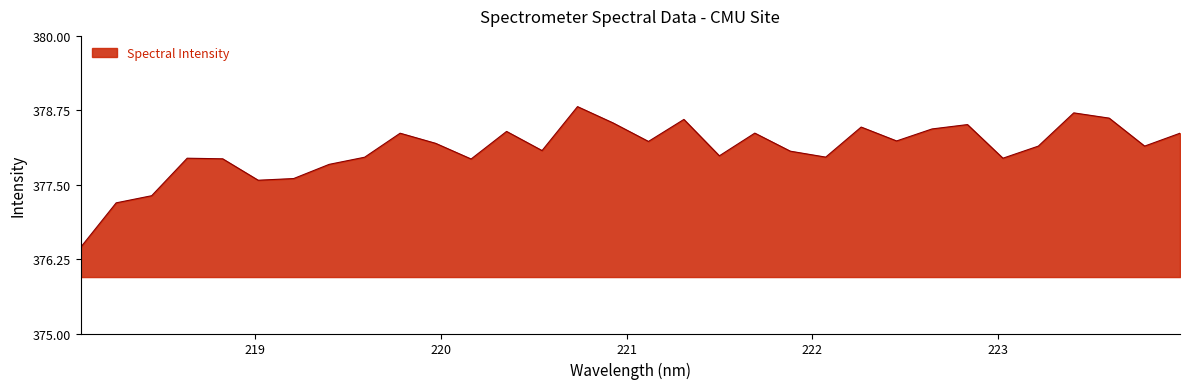

How many distinct data groups are displayed?

1